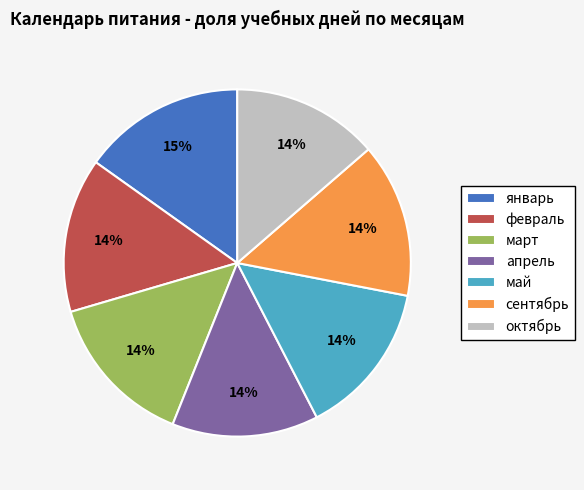

To the nearest percent, what percentage of the pie is февраль?

14%